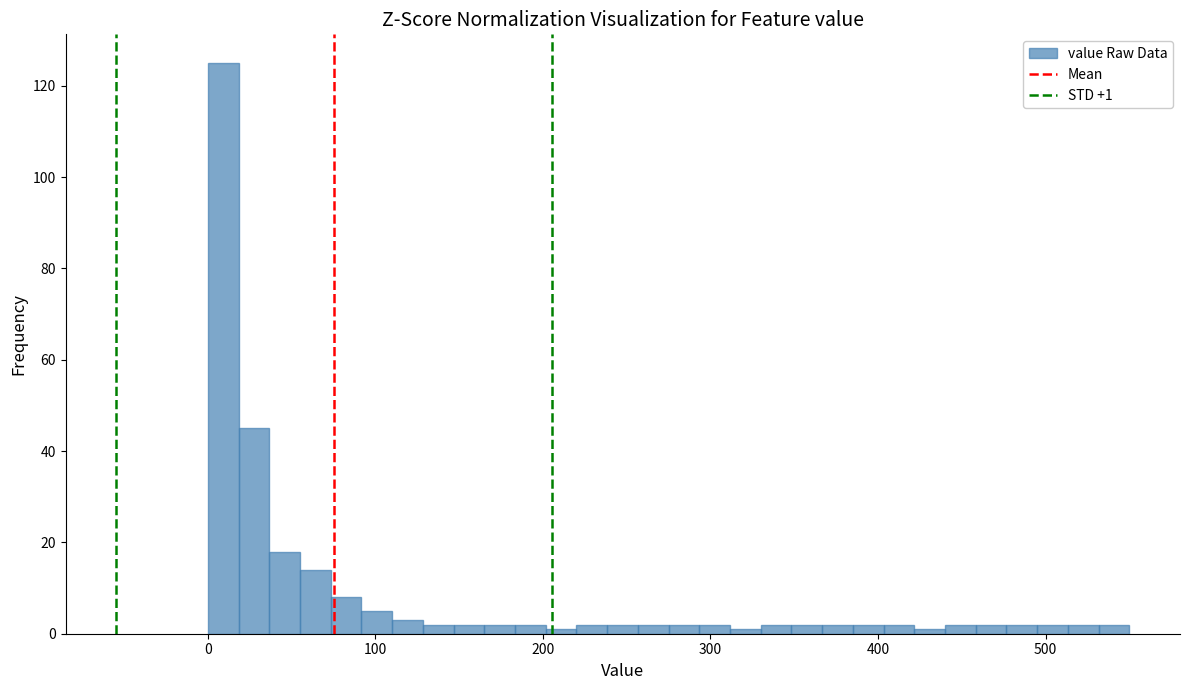

Read against the x-axis, roughly where is the centre of the tallest bar?

10